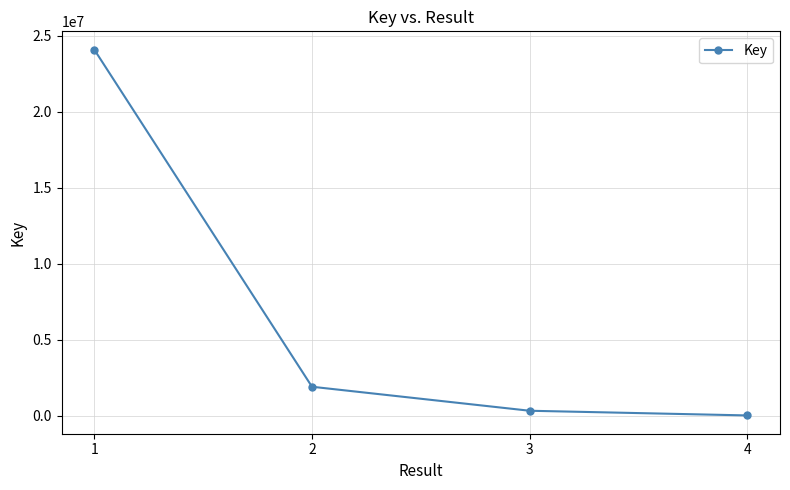

Is it true that the value at 1 is 24080699?

True